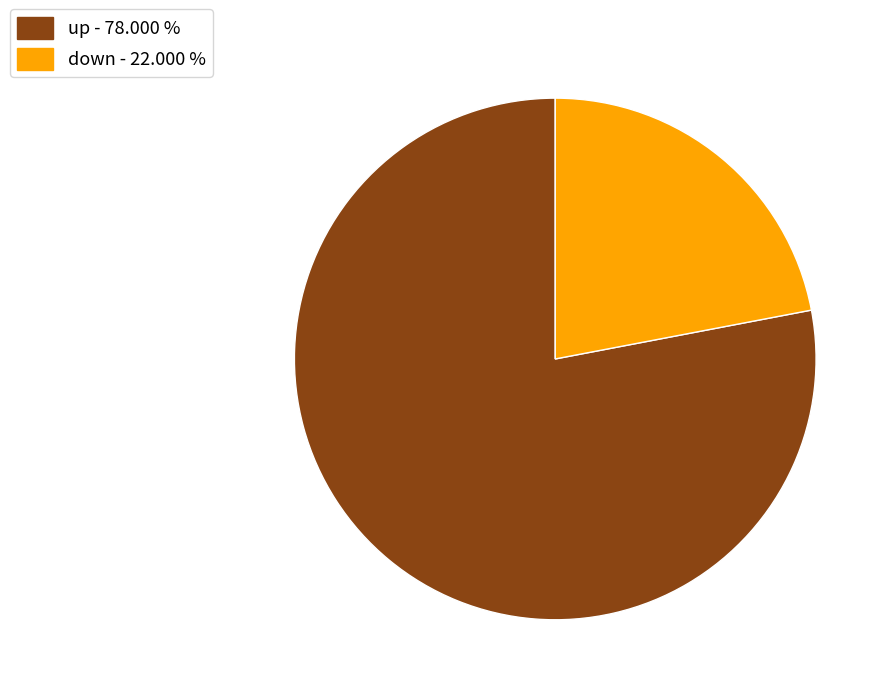

True or false: down accounts for 22% of the total.

True